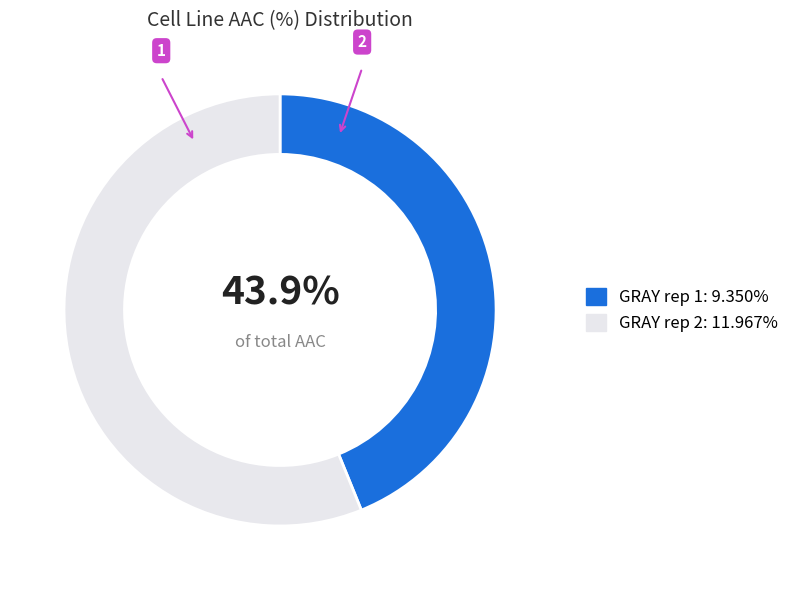

How many slices are in this pie chart?

2